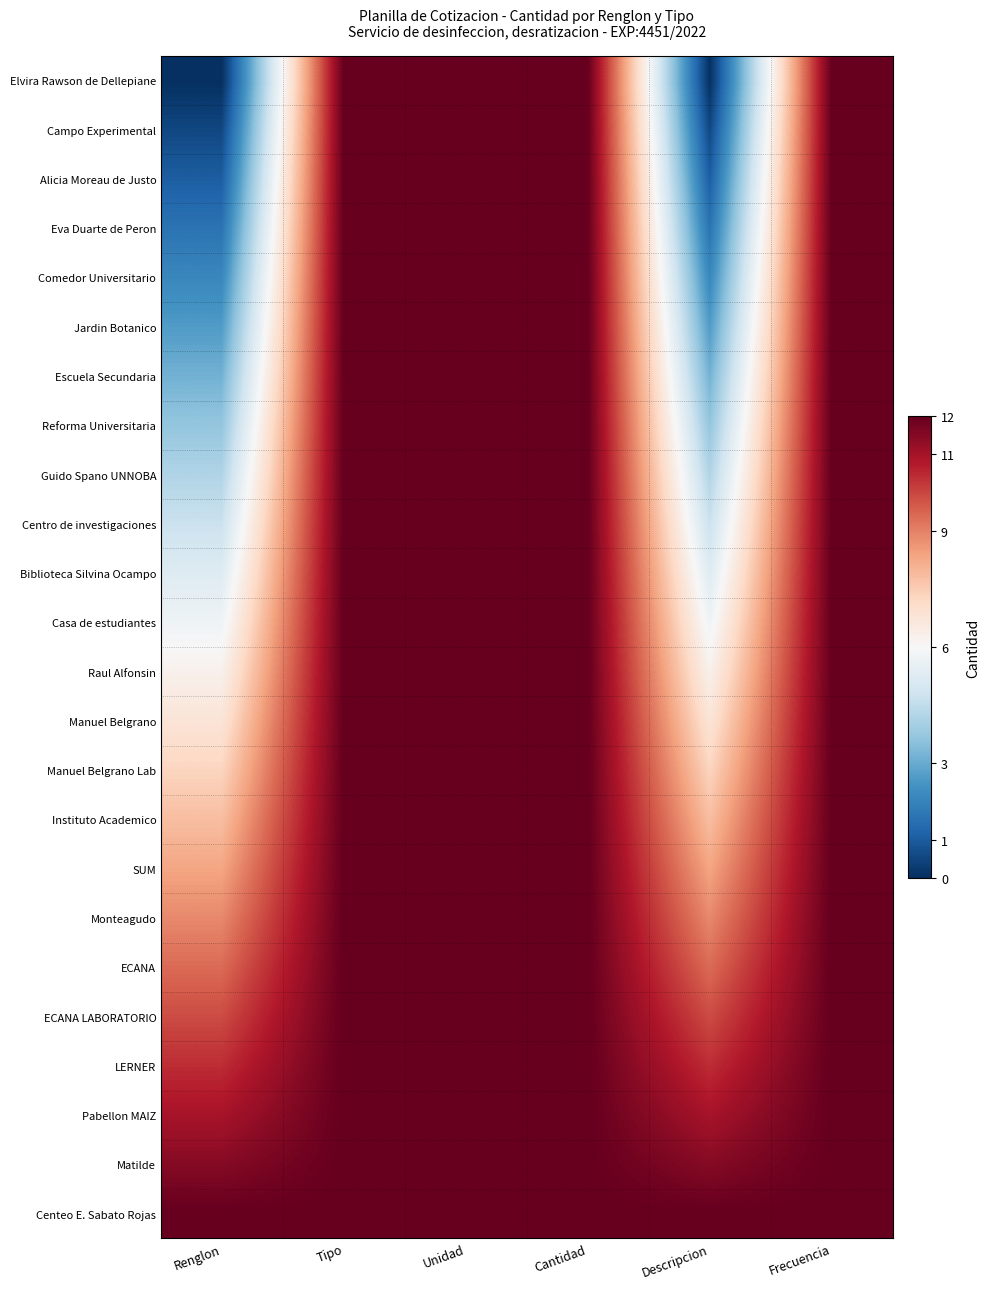

Reading left to right, extract all data points from this chart.

Elvira Rawson de Dellepiane: Renglon=0.0	Tipo=12.0	Unidad=12.0	Cantidad=12.0	Descripcion=0.0	Frecuencia=12.0
Campo Experimental: Renglon=0.5	Tipo=12.0	Unidad=12.0	Cantidad=12.0	Descripcion=0.5	Frecuencia=12.0
Alicia Moreau de Justo: Renglon=1.0	Tipo=12.0	Unidad=12.0	Cantidad=12.0	Descripcion=1.0	Frecuencia=12.0
Eva Duarte de Peron: Renglon=1.6	Tipo=12.0	Unidad=12.0	Cantidad=12.0	Descripcion=1.6	Frecuencia=12.0
Comedor Universitario: Renglon=2.1	Tipo=12.0	Unidad=12.0	Cantidad=12.0	Descripcion=2.1	Frecuencia=12.0
Jardin Botanico: Renglon=2.6	Tipo=12.0	Unidad=12.0	Cantidad=12.0	Descripcion=2.6	Frecuencia=12.0
Escuela Secundaria: Renglon=3.1	Tipo=12.0	Unidad=12.0	Cantidad=12.0	Descripcion=3.1	Frecuencia=12.0
Reforma Universitaria: Renglon=3.7	Tipo=12.0	Unidad=12.0	Cantidad=12.0	Descripcion=3.7	Frecuencia=12.0
Guido Spano UNNOBA: Renglon=4.2	Tipo=12.0	Unidad=12.0	Cantidad=12.0	Descripcion=4.2	Frecuencia=12.0
Centro de investigaciones: Renglon=4.7	Tipo=12.0	Unidad=12.0	Cantidad=12.0	Descripcion=4.7	Frecuencia=12.0
Biblioteca Silvina Ocampo: Renglon=5.2	Tipo=12.0	Unidad=12.0	Cantidad=12.0	Descripcion=5.2	Frecuencia=12.0
Casa de estudiantes: Renglon=5.7	Tipo=12.0	Unidad=12.0	Cantidad=12.0	Descripcion=5.7	Frecuencia=12.0
Raul Alfonsin: Renglon=6.3	Tipo=12.0	Unidad=12.0	Cantidad=12.0	Descripcion=6.3	Frecuencia=12.0
Manuel Belgrano: Renglon=6.8	Tipo=12.0	Unidad=12.0	Cantidad=12.0	Descripcion=6.8	Frecuencia=12.0
Manuel Belgrano Lab: Renglon=7.3	Tipo=12.0	Unidad=12.0	Cantidad=12.0	Descripcion=7.3	Frecuencia=12.0
Instituto Academico: Renglon=7.8	Tipo=12.0	Unidad=12.0	Cantidad=12.0	Descripcion=7.8	Frecuencia=12.0
SUM: Renglon=8.3	Tipo=12.0	Unidad=12.0	Cantidad=12.0	Descripcion=8.3	Frecuencia=12.0
Monteagudo: Renglon=8.9	Tipo=12.0	Unidad=12.0	Cantidad=12.0	Descripcion=8.9	Frecuencia=12.0
ECANA: Renglon=9.4	Tipo=12.0	Unidad=12.0	Cantidad=12.0	Descripcion=9.4	Frecuencia=12.0
ECANA LABORATORIO: Renglon=9.9	Tipo=12.0	Unidad=12.0	Cantidad=12.0	Descripcion=9.9	Frecuencia=12.0
LERNER: Renglon=10.4	Tipo=12.0	Unidad=12.0	Cantidad=12.0	Descripcion=10.4	Frecuencia=12.0
Pabellon MAIZ: Renglon=11.0	Tipo=12.0	Unidad=12.0	Cantidad=12.0	Descripcion=11.0	Frecuencia=12.0
Matilde: Renglon=11.5	Tipo=12.0	Unidad=12.0	Cantidad=12.0	Descripcion=11.5	Frecuencia=12.0
Centeo E. Sabato Rojas: Renglon=12.0	Tipo=12.0	Unidad=12.0	Cantidad=12.0	Descripcion=12.0	Frecuencia=12.0